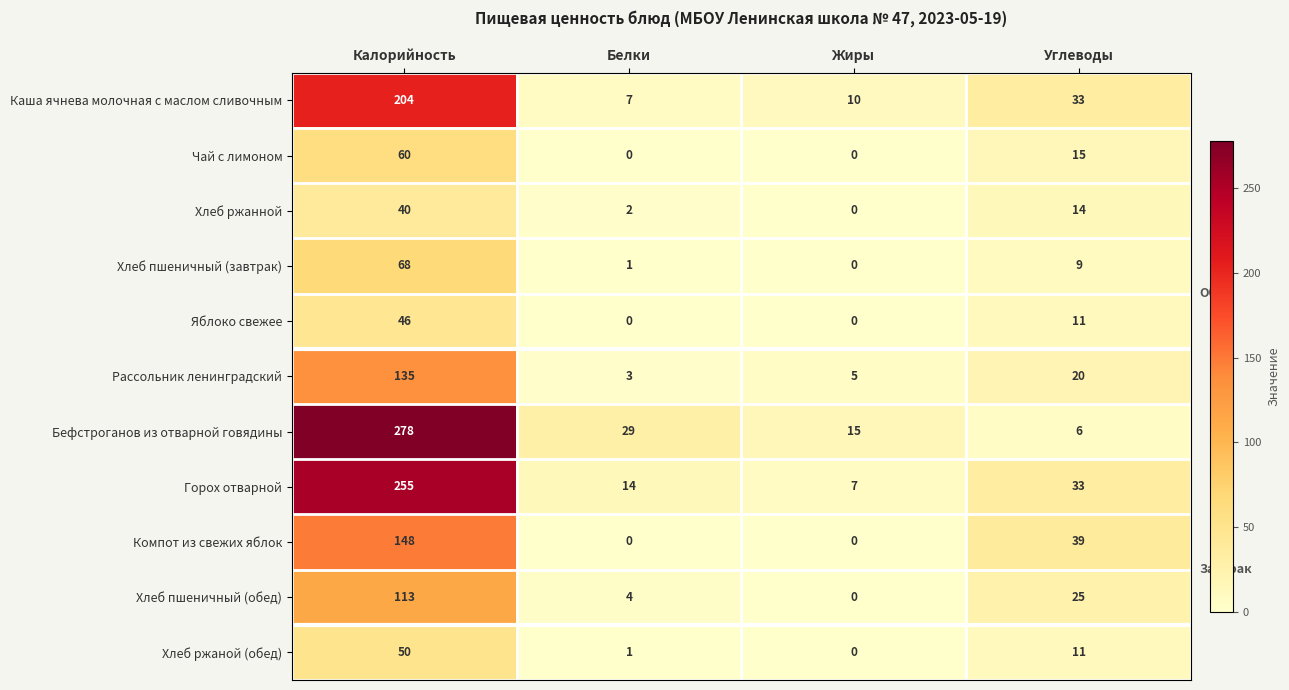

Where does the Компот из свежих яблок series first go above 39?

Калорийность